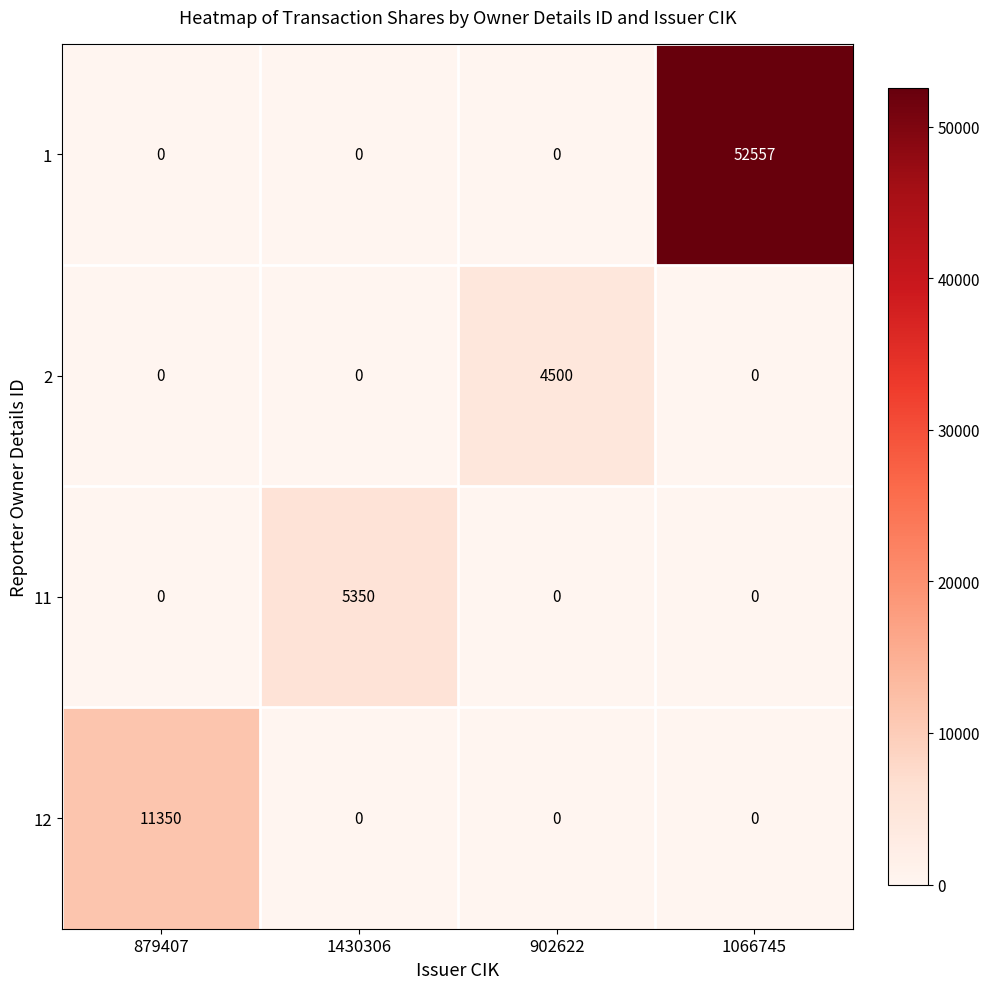

What is the maximum value shown in the chart?

52557